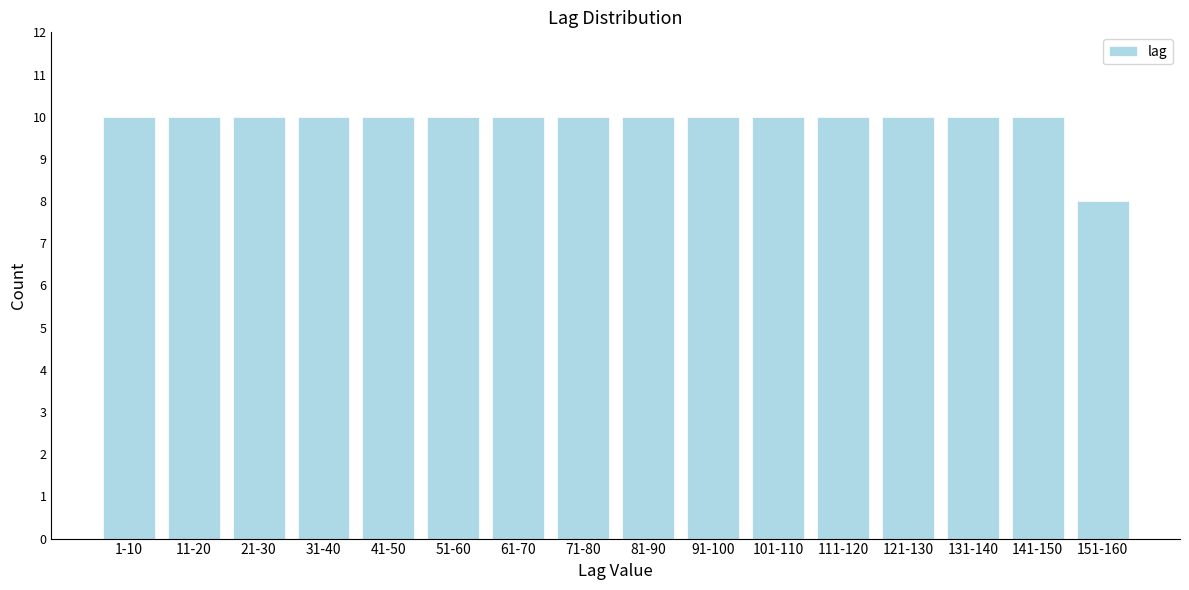

Reading left to right, list all the values displayed in this chart.

1-10=10	11-20=10	21-30=10	31-40=10	41-50=10	51-60=10	61-70=10	71-80=10	81-90=10	91-100=10	101-110=10	111-120=10	121-130=10	131-140=10	141-150=10	151-160=8